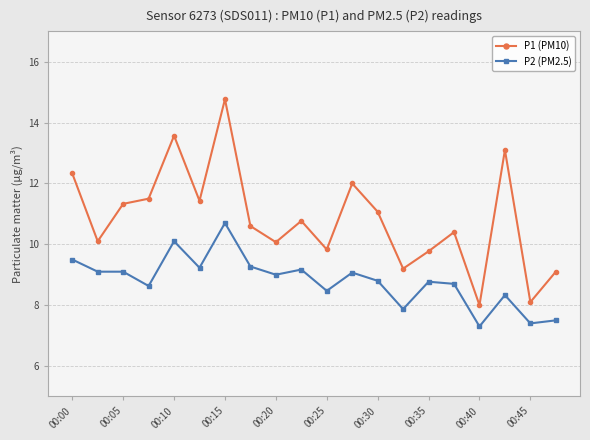

List the series in order of their overall mean, highest first.

P1 (PM10), P2 (PM2.5)